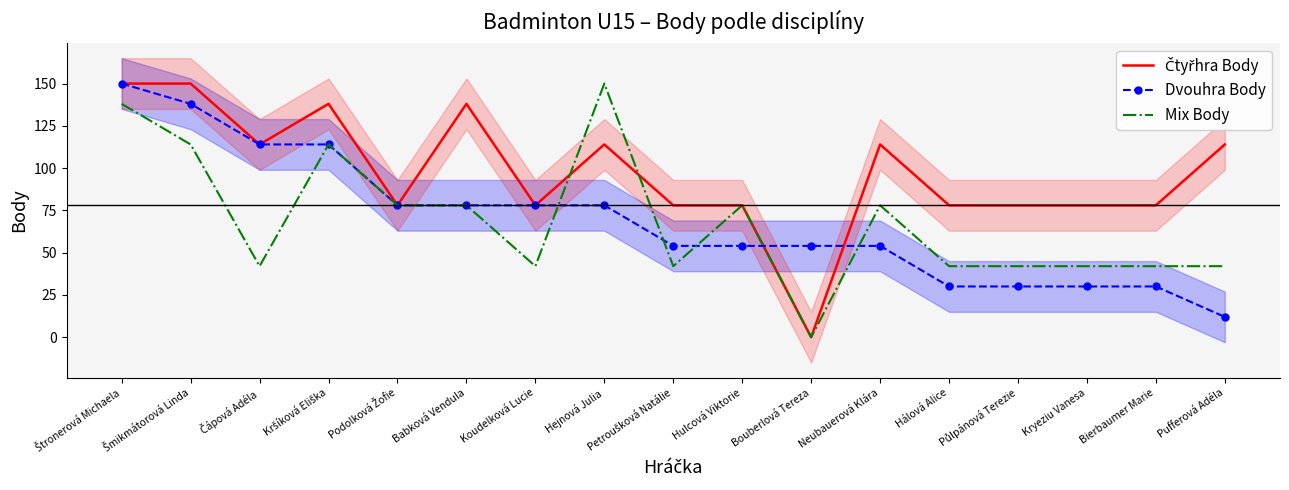

How many data points in Dvouhra Body are less than 54?

5